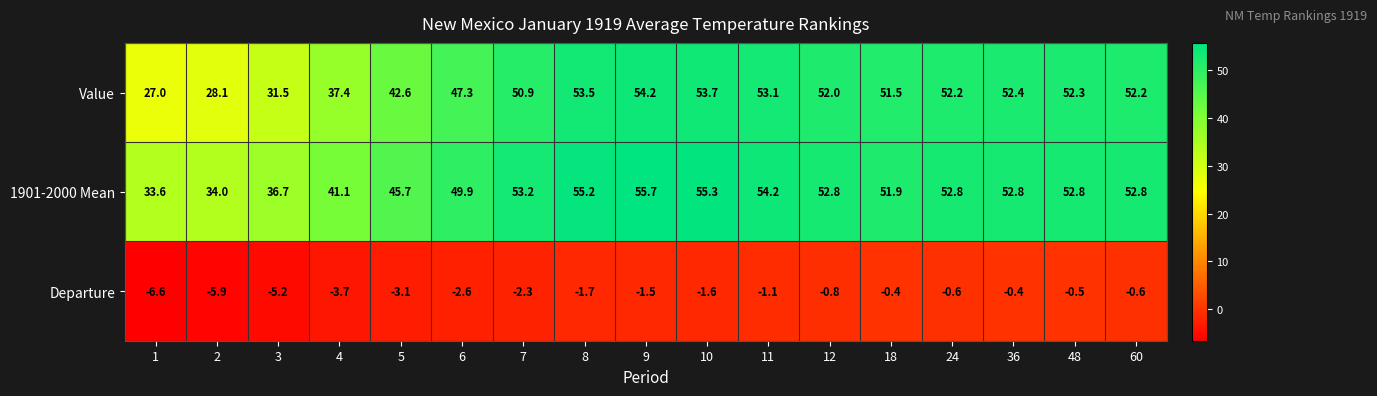

What is the sum of the Value values at 3 and 10?

85.2